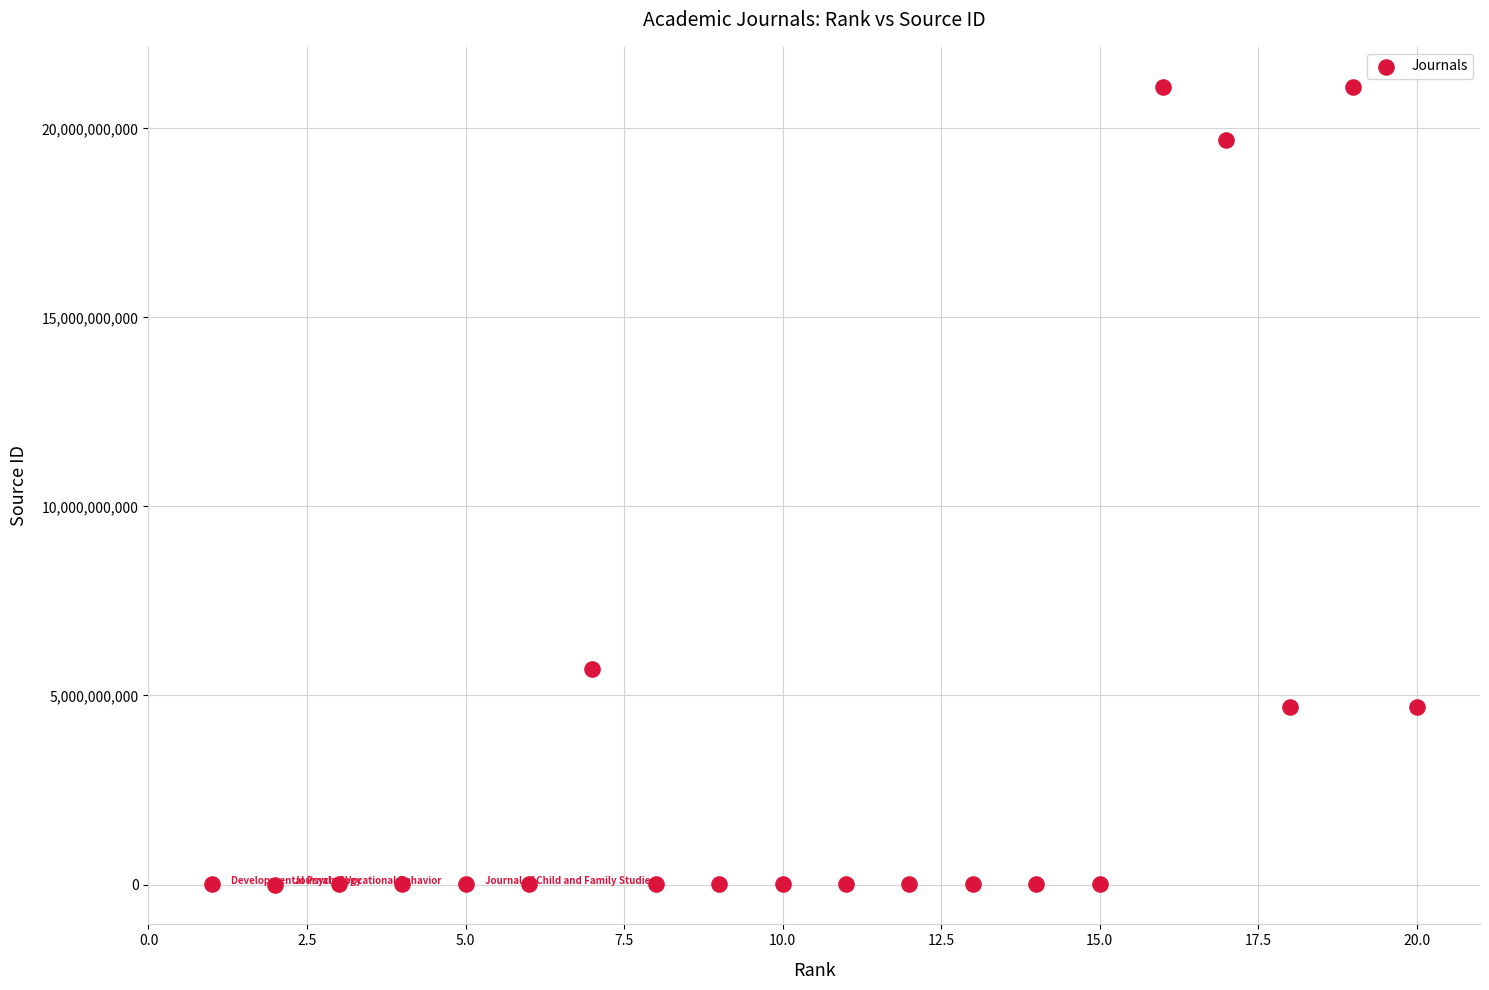

What is the range of X values (max minus min)?

19